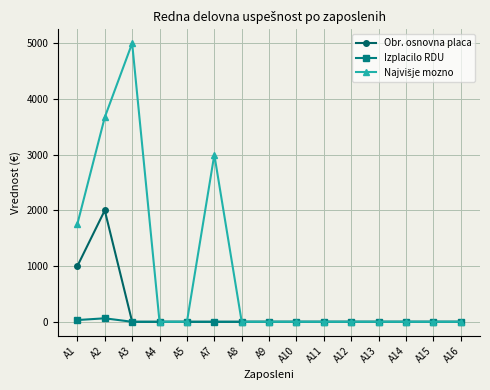

How many lines are shown in the chart?

3